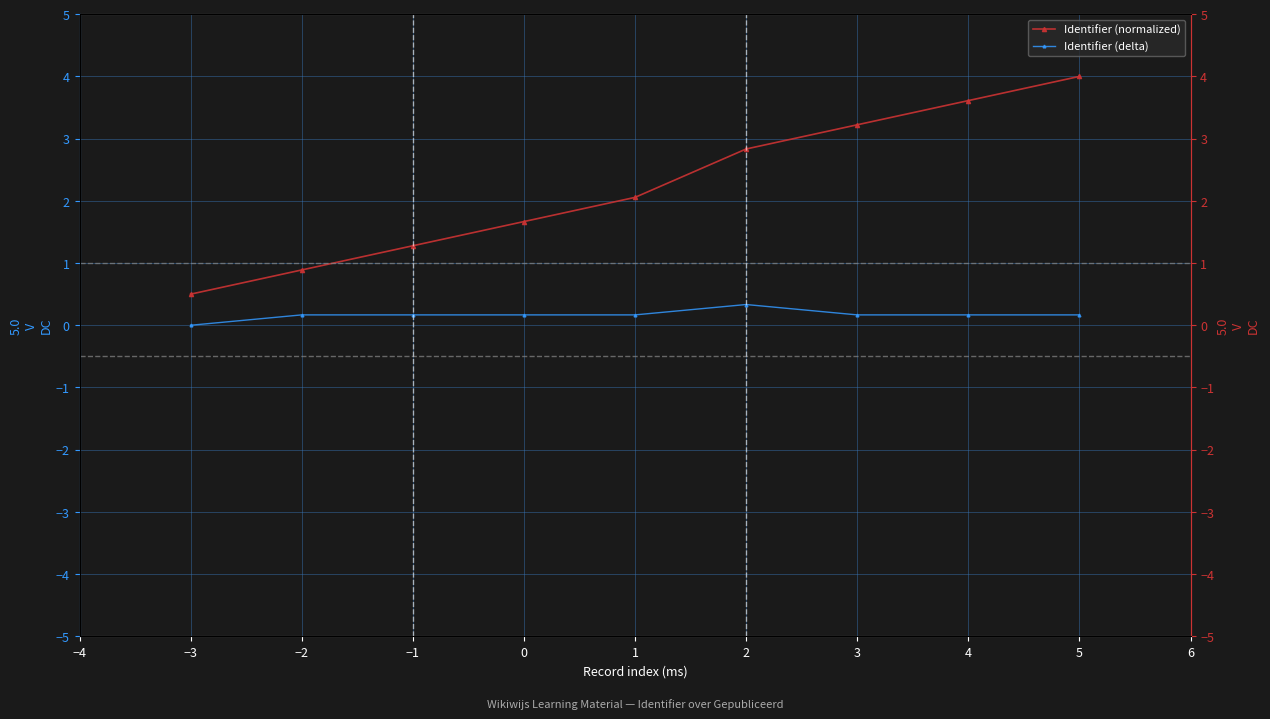

Rank the series by their average value, from lowest to highest.

Identifier (delta), Identifier (normalized)